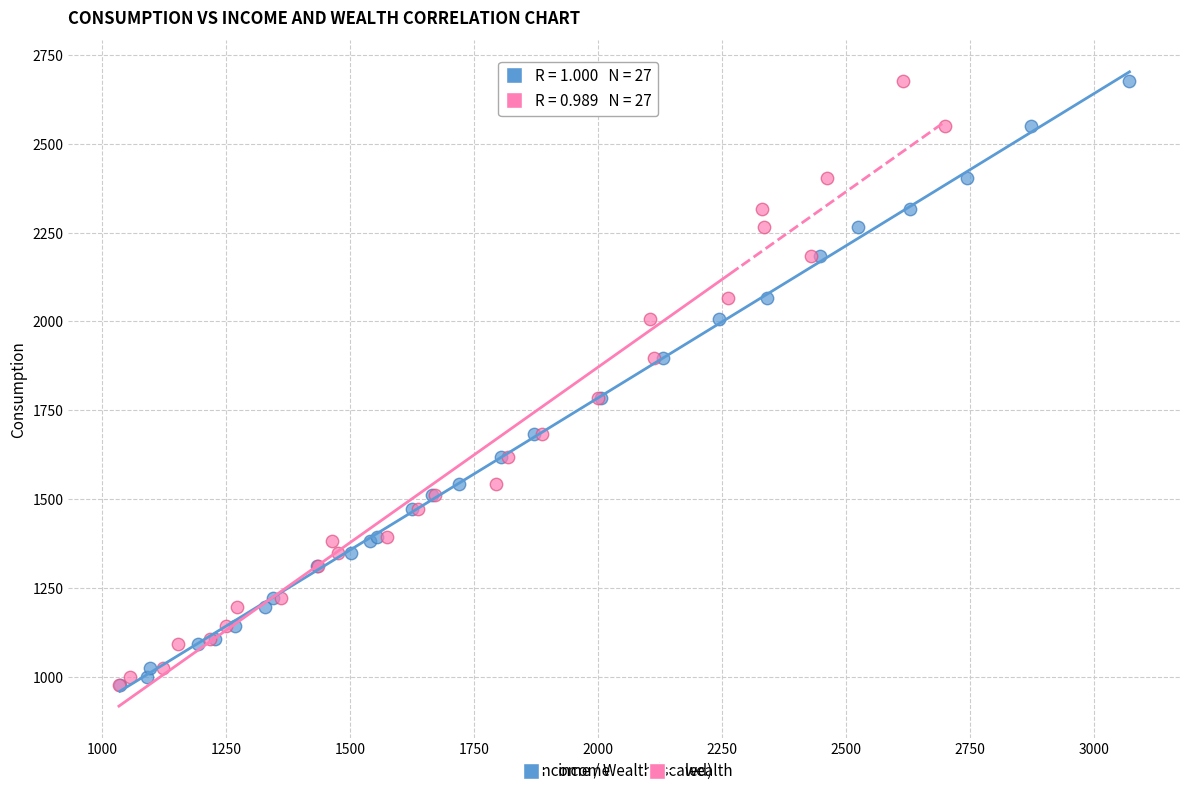

What are all the series names shown in the legend?

income, wealth